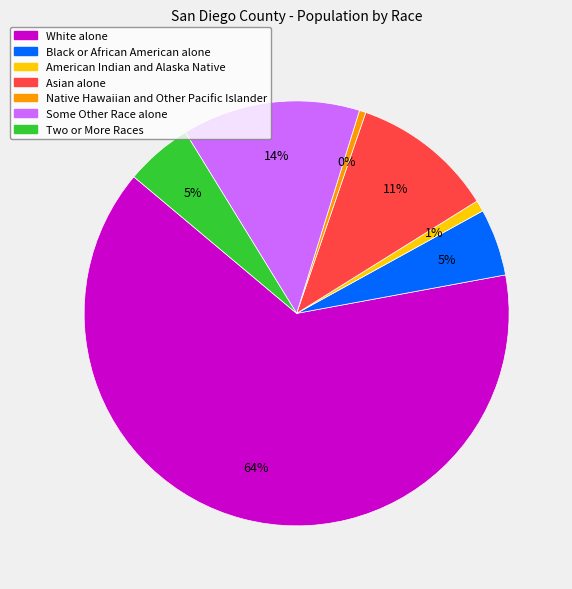

True or false: Black or African American alone accounts for 5% of the total.

True